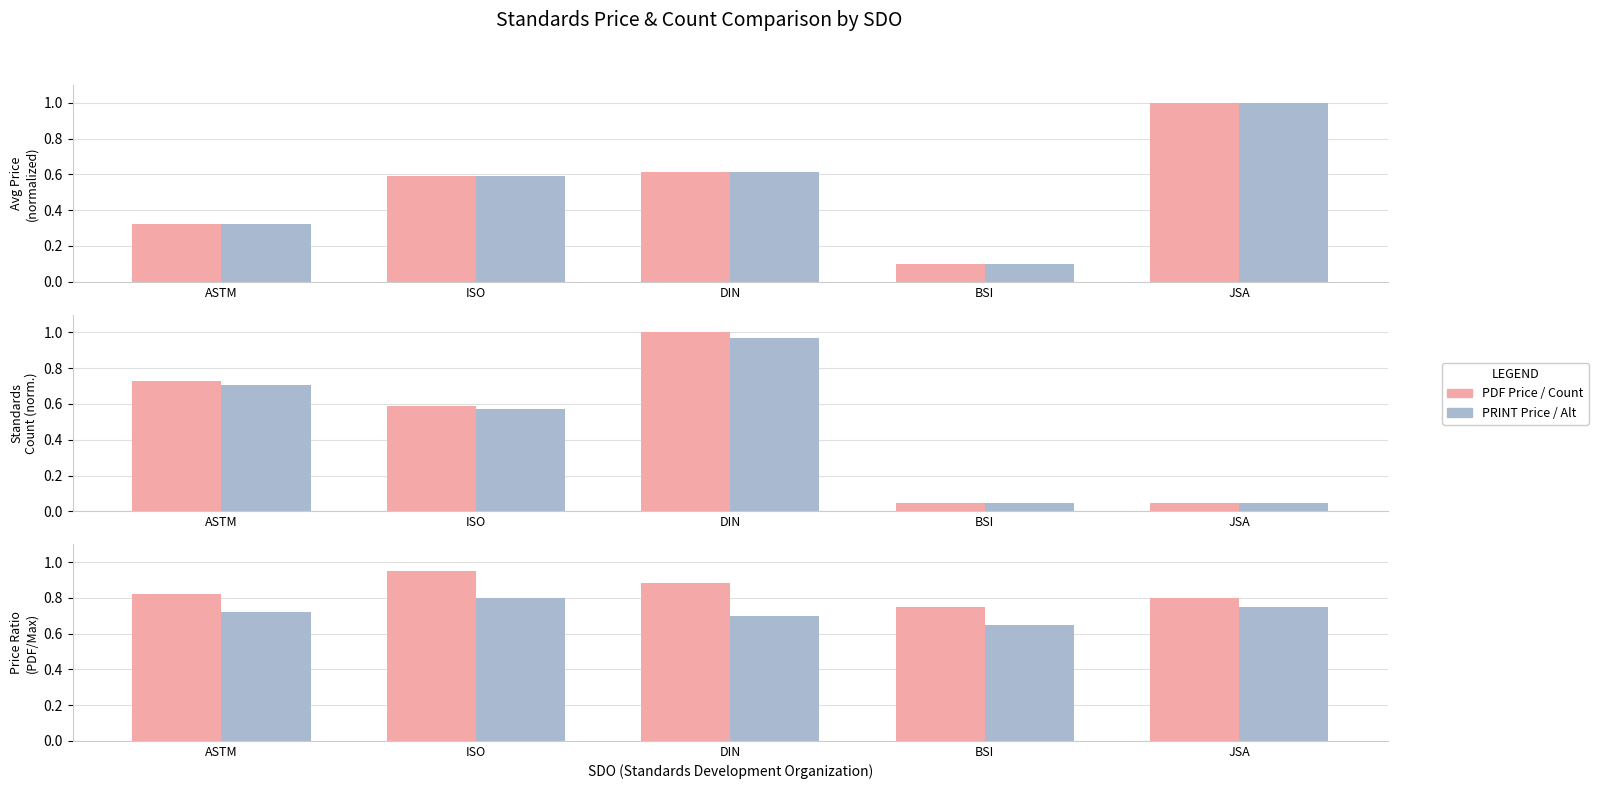

Rank the series by their maximum value, from highest to lowest.

Avg Price (PDF), Avg Price (PRINT), Count, Count (alt), PDF Series, PRINT Series